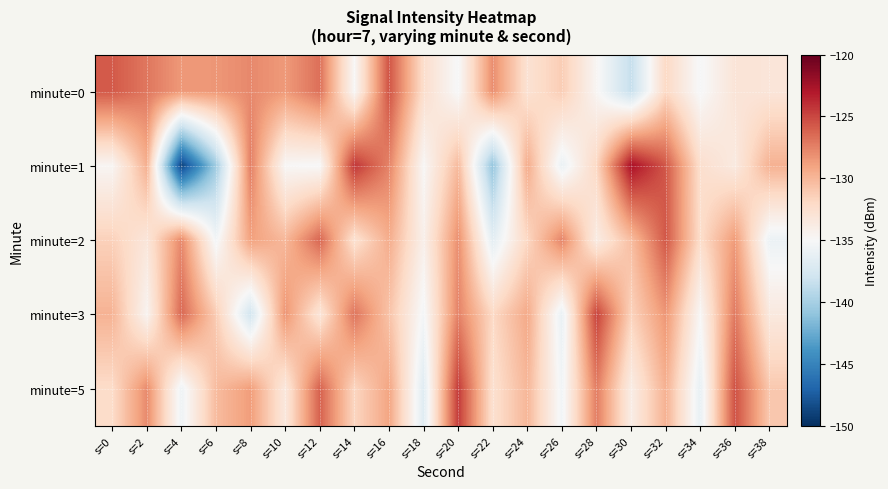

Reading left to right, what are all the values shown in this chart?

minute=0: s=0=-125.8	s=2=-127.0	s=4=-128.5	s=6=-128.4	s=8=-127.8	s=10=-128.6	s=12=-126.7	s=14=-135.0	s=16=-125.5	s=18=-132.4	s=20=-135.2	s=22=-128.0	s=24=-132.8	s=26=-131.3	s=28=-134.7	s=30=-138.5	s=32=-132.0	s=34=-135.2	s=36=-133.0	s=38=-133.2
minute=1: s=0=-134.7	s=2=-129.6	s=4=-148.9	s=6=-140.3	s=8=-127.3	s=10=-134.9	s=12=-135.1	s=14=-124.3	s=16=-127.6	s=18=-134.9	s=20=-130.2	s=22=-140.8	s=24=-129.4	s=26=-136.0	s=28=-131.9	s=30=-122.6	s=32=-125.7	s=34=-132.5	s=36=-133.6	s=38=-129.7
minute=2: s=0=-131.5	s=2=-133.2	s=4=-127.8	s=6=-135.4	s=8=-128.9	s=10=-130.1	s=12=-126.3	s=14=-132.7	s=16=-129.5	s=18=-134.2	s=20=-128.1	s=22=-136.5	s=24=-131.9	s=26=-127.6	s=28=-133.8	s=30=-130.4	s=32=-125.7	s=34=-132.3	s=36=-128.6	s=38=-135.9
minute=3: s=0=-129.8	s=2=-134.6	s=4=-126.4	s=6=-131.2	s=8=-137.8	s=10=-128.3	s=12=-133.1	s=14=-126.9	s=16=-130.7	s=18=-135.3	s=20=-127.5	s=22=-132.0	s=24=-129.3	s=26=-136.1	s=28=-124.8	s=30=-131.6	s=32=-128.4	s=34=-134.9	s=36=-127.1	s=38=-133.5
minute=5: s=0=-132.2	s=2=-127.9	s=4=-135.7	s=6=-130.3	s=8=-128.7	s=10=-133.4	s=12=-126.1	s=14=-131.8	s=16=-129.1	s=18=-136.8	s=20=-124.5	s=22=-132.6	s=24=-130.0	s=26=-135.5	s=28=-127.3	s=30=-133.9	s=32=-129.7	s=34=-136.2	s=36=-125.4	s=38=-131.0